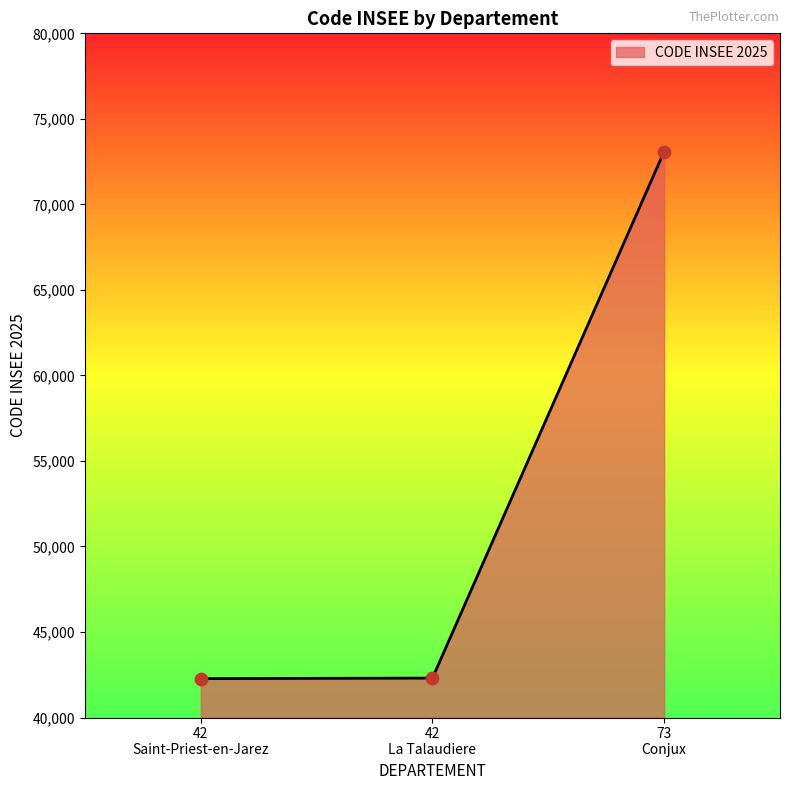

What is the difference between the maximum and minimum values?

30816